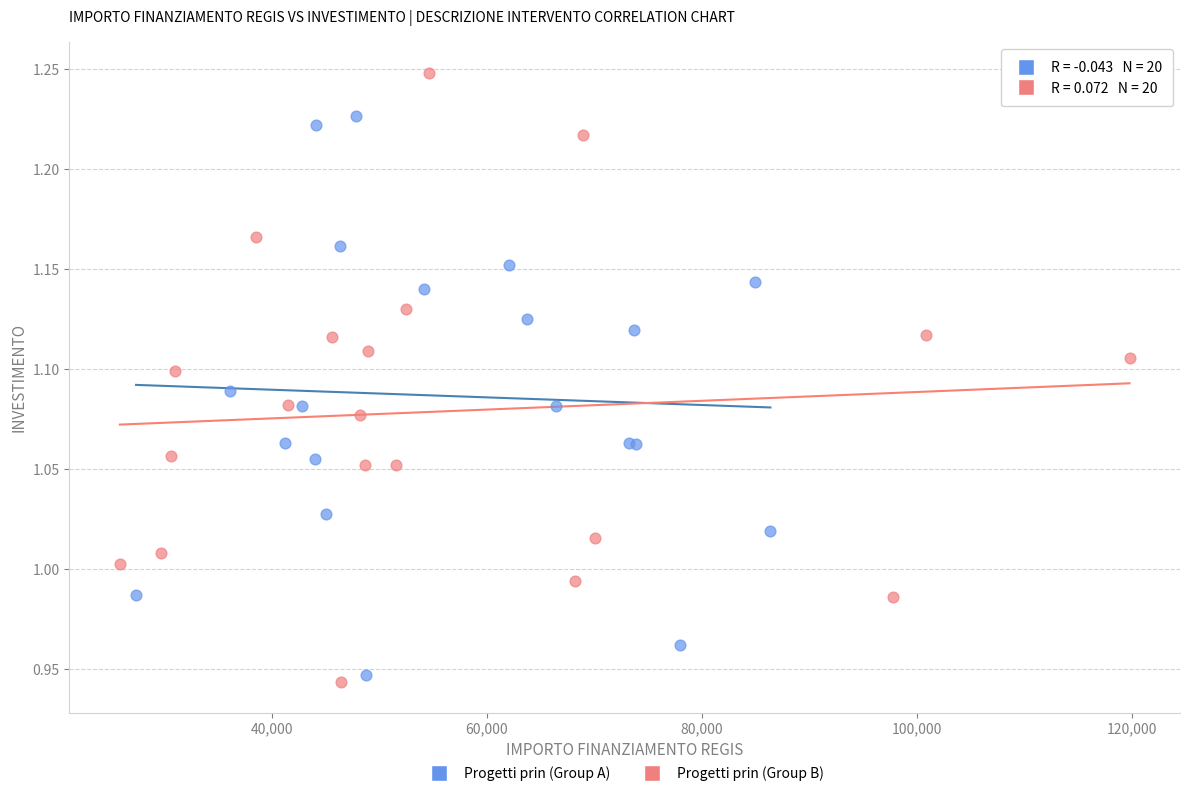

Which series contains the highest Y value?

Progetti prin (Group B)